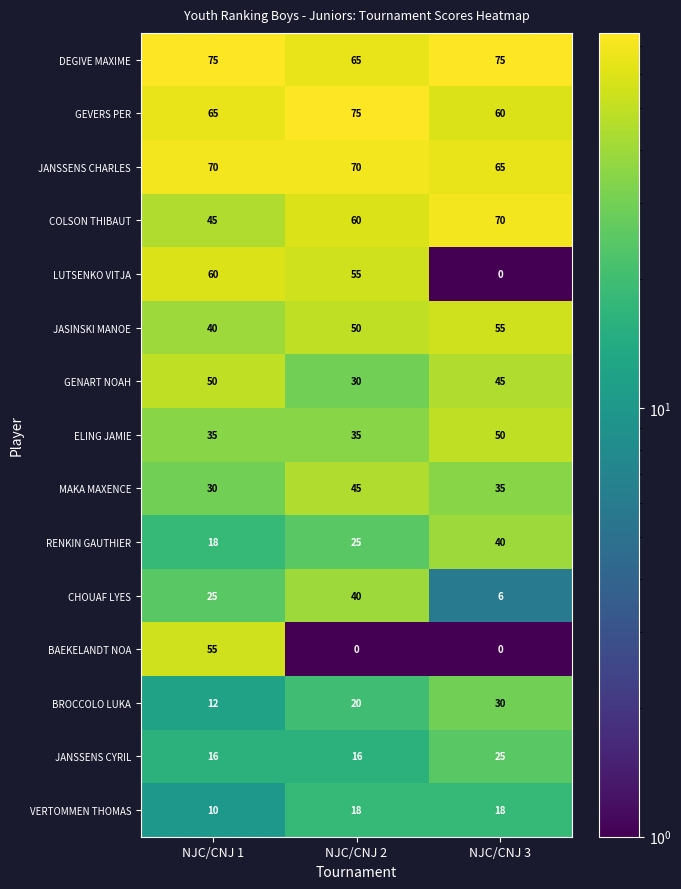

What is the average value of the CHOUAF LYES series?

24